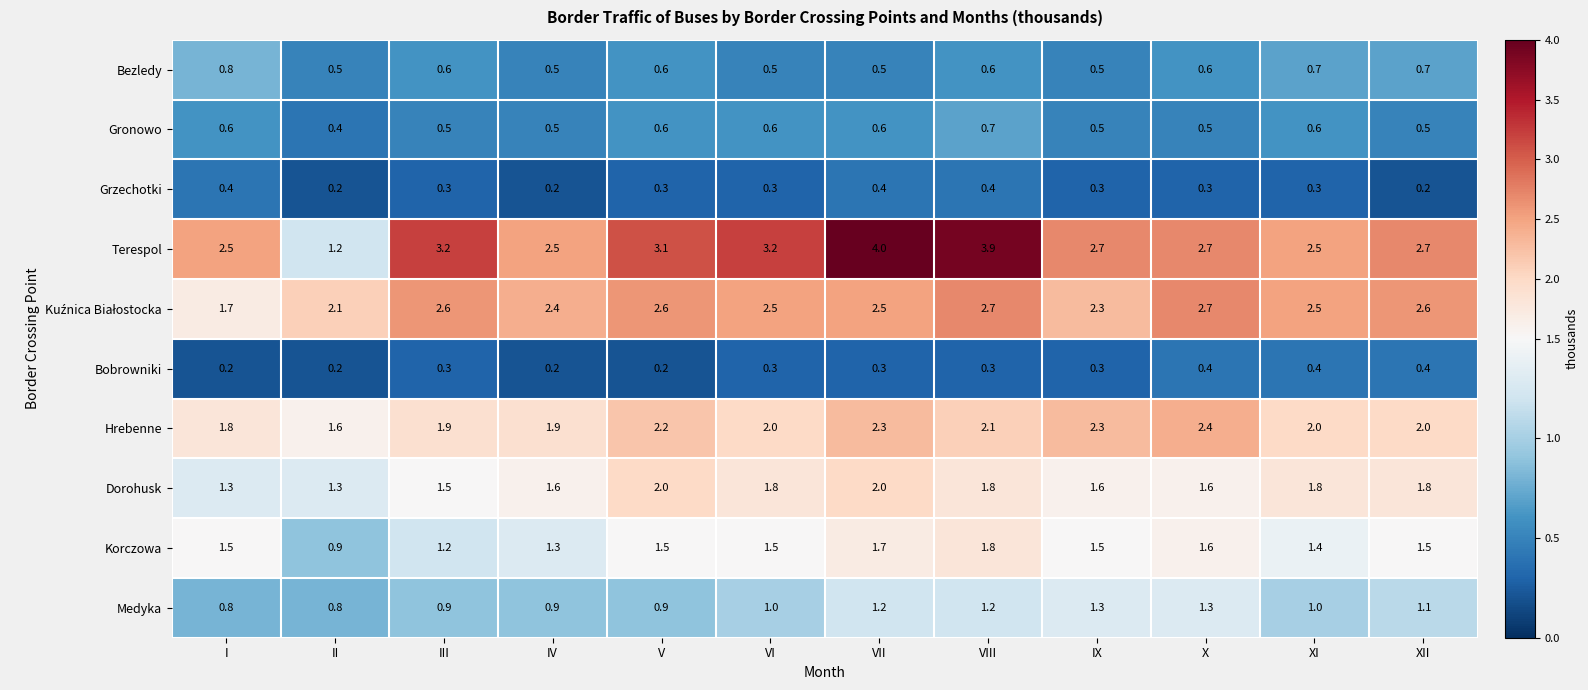

What is the greatest value displayed?

4.0